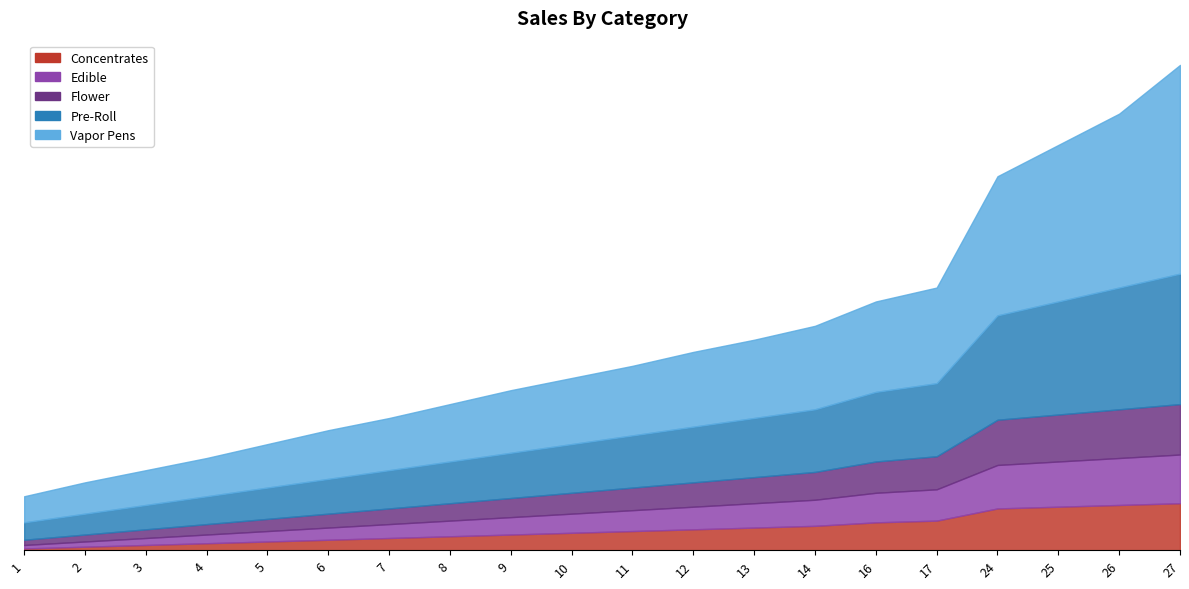

The Concentrates series shows 24 at 24. True or false?

True